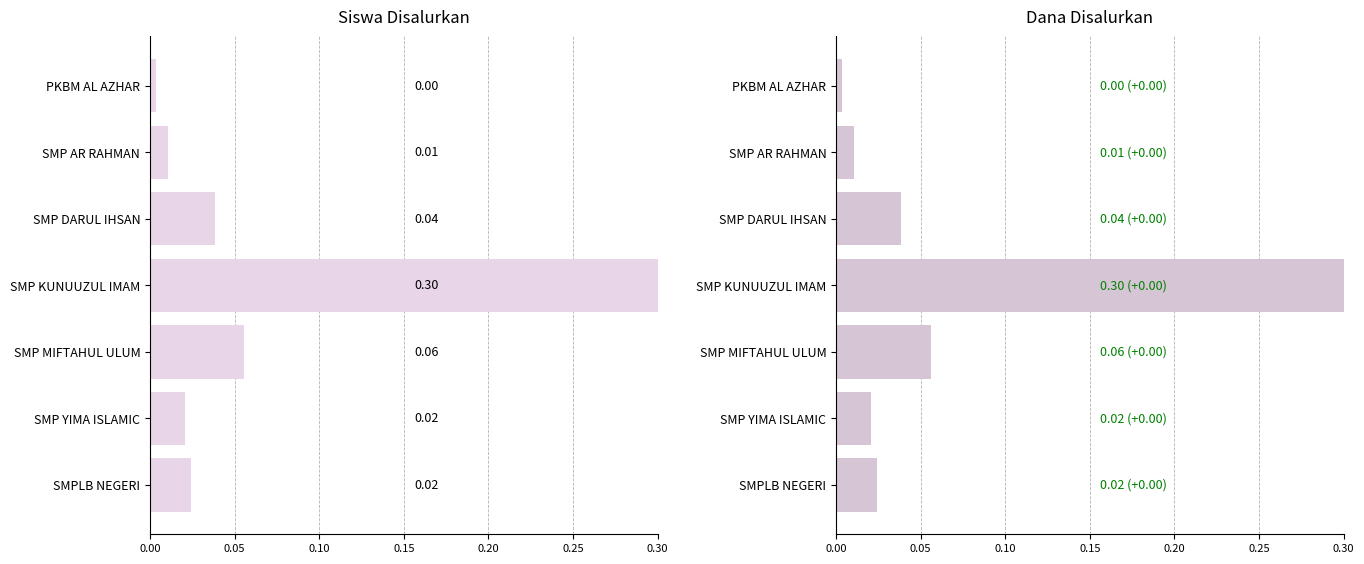

How many bars are there in each group?

2